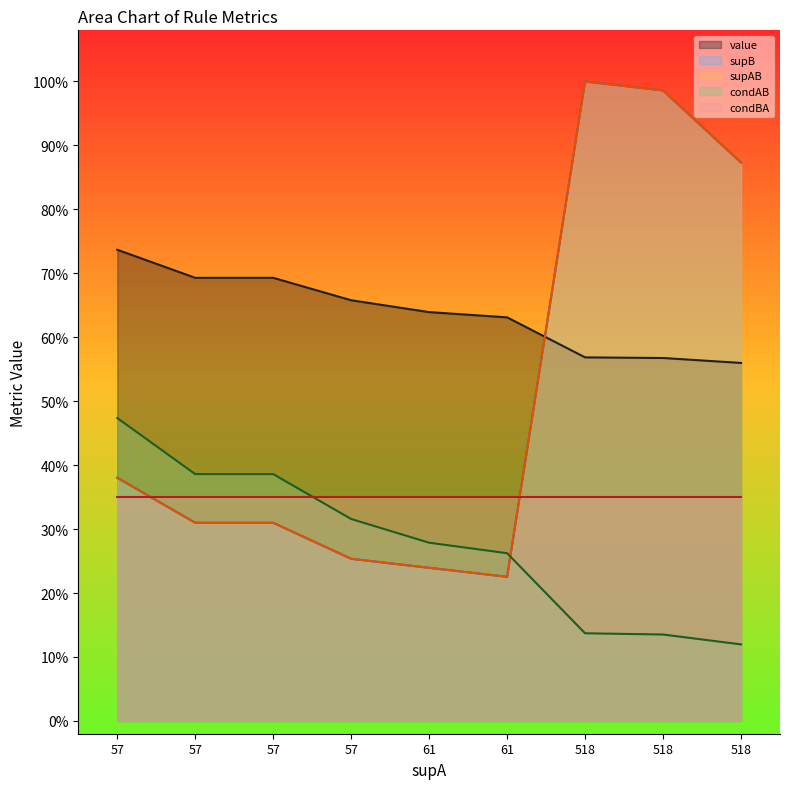

What is the difference between the highest and lowest values at 61?

0.4